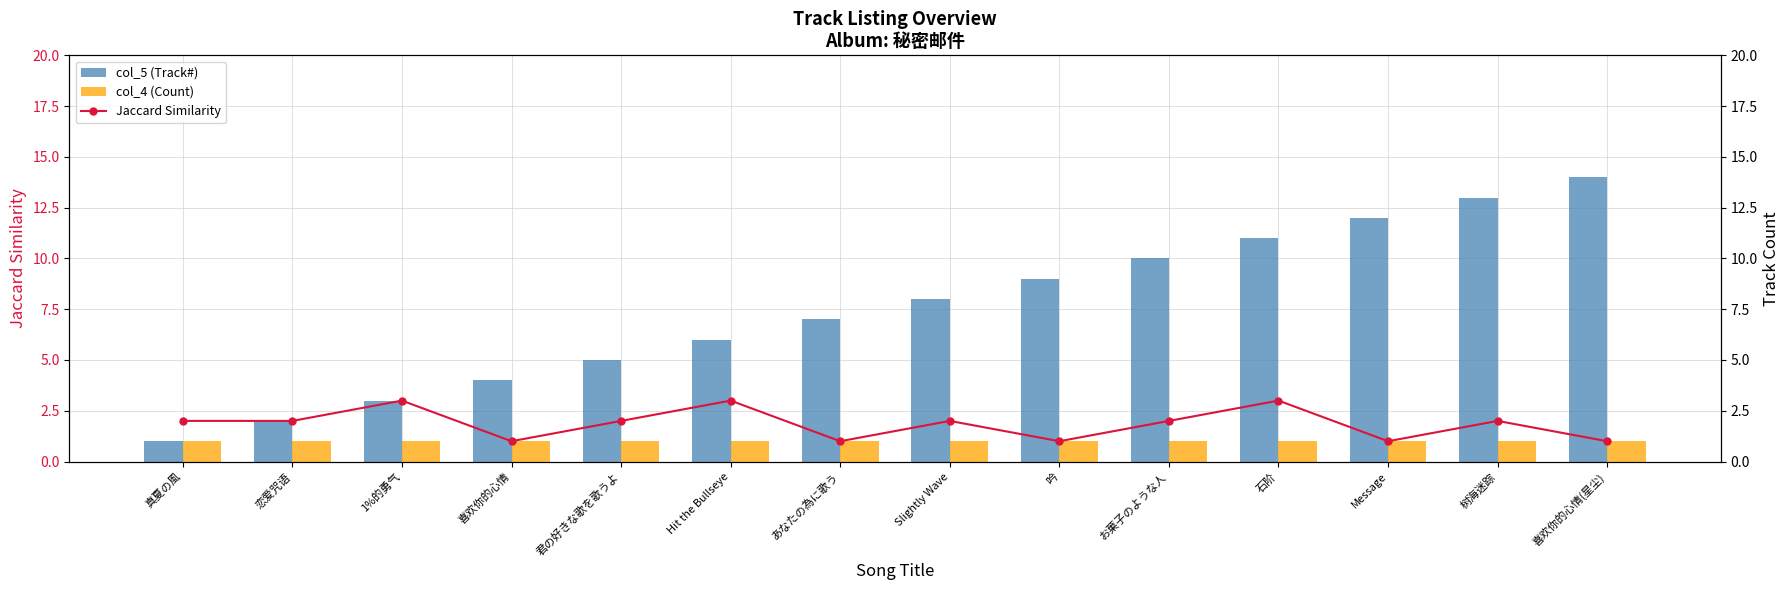

What is the difference between the second highest and minimum values in the Jaccard Similarity series?

2